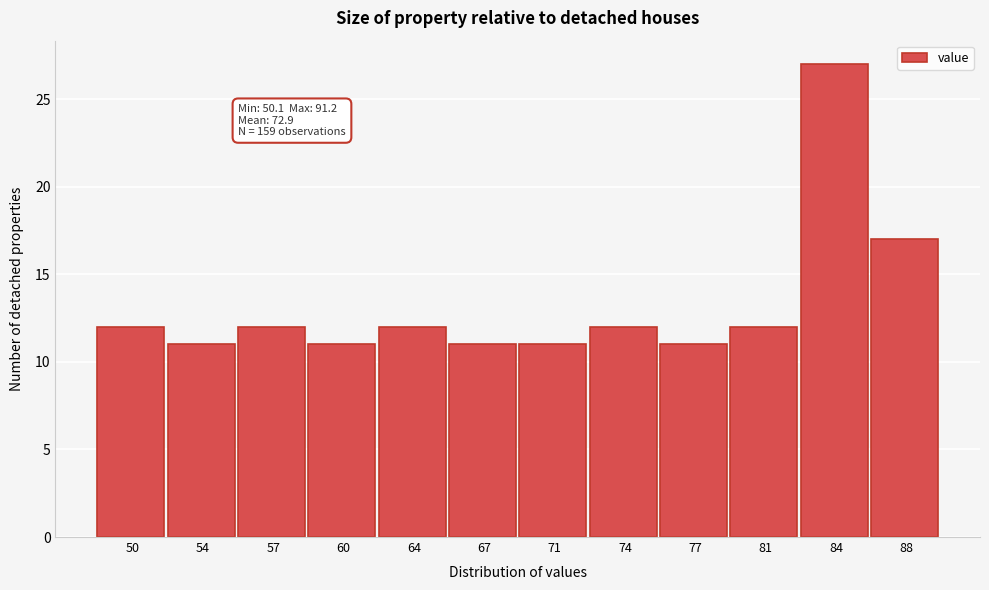

Reading left to right, what are all the values shown in this chart?

50=12	54=11	57=12	60=11	64=12	67=11	71=11	74=12	77=11	81=12	84=27	88=17